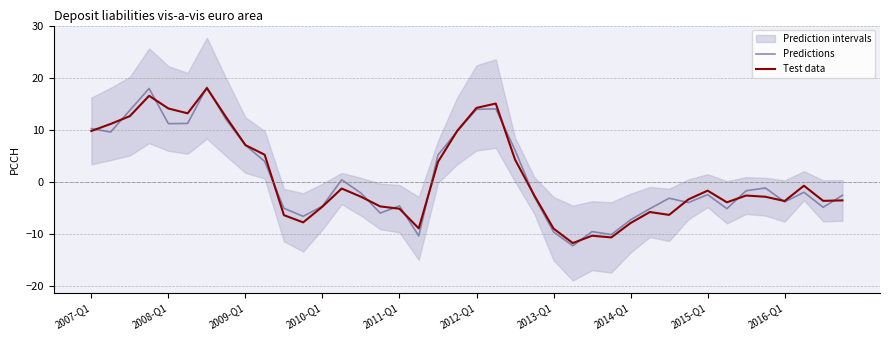

What is the sum of the Predictions values at 2015-Q1 and 2016-Q1?

-6.3